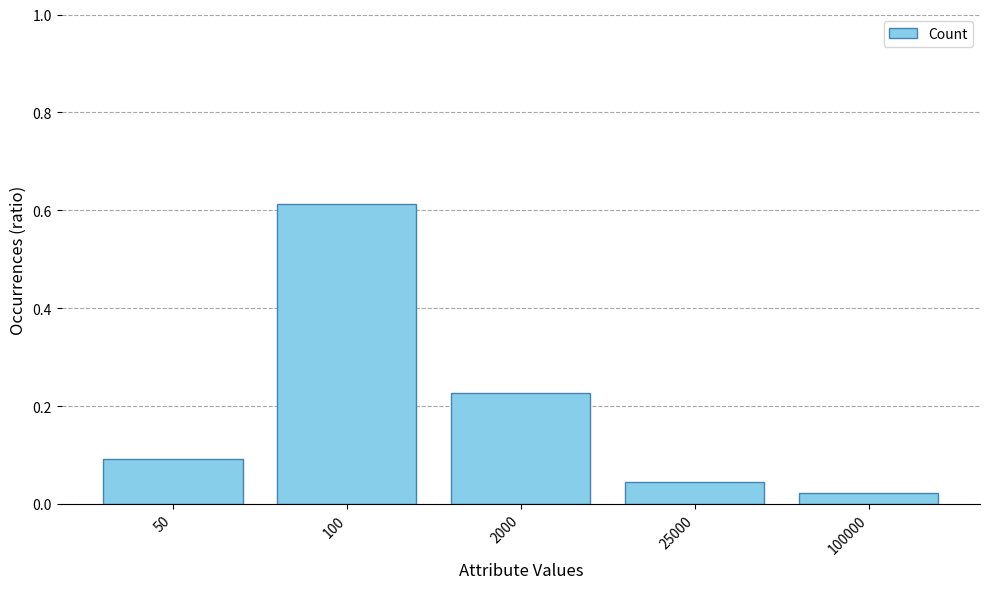

Which label corresponds to the smallest value in the chart?

100000